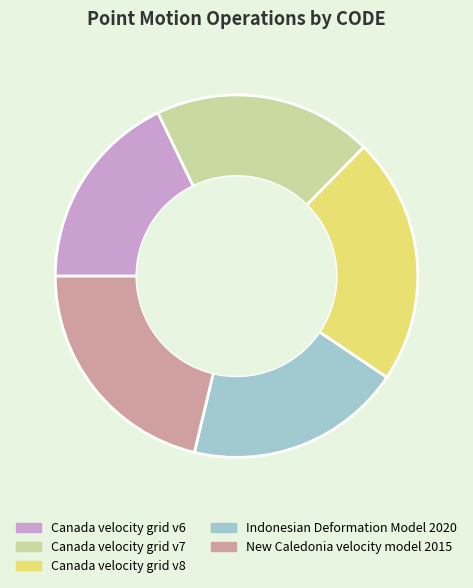

The Canada velocity grid v6 slice represents 18% of the pie. True or false?

True